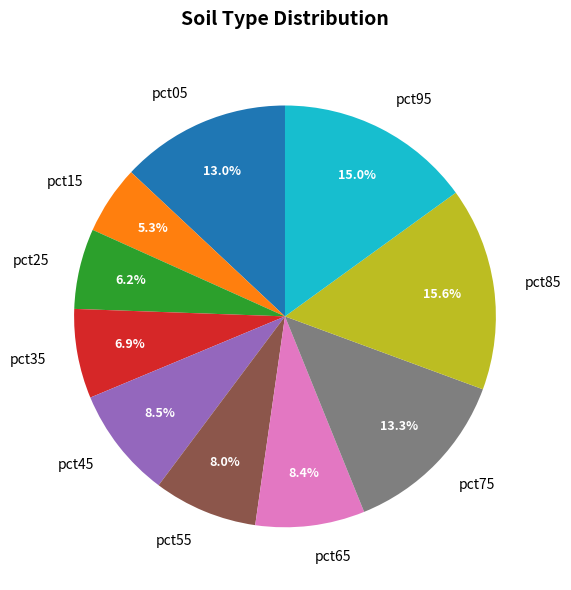

Combined, do pct05 and pct15 account for over 50%?

No